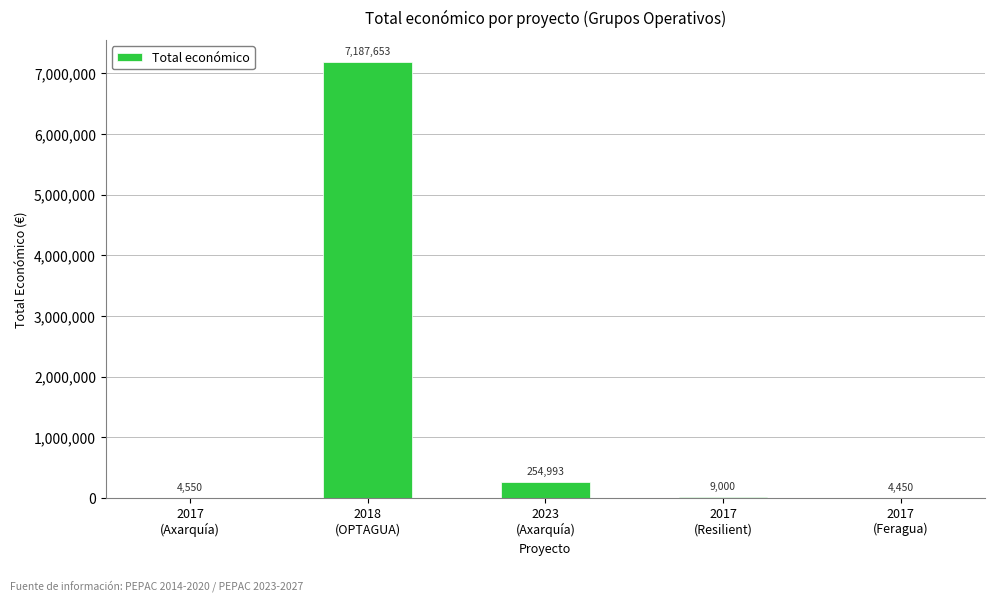

What is the sum of all values?

7460646